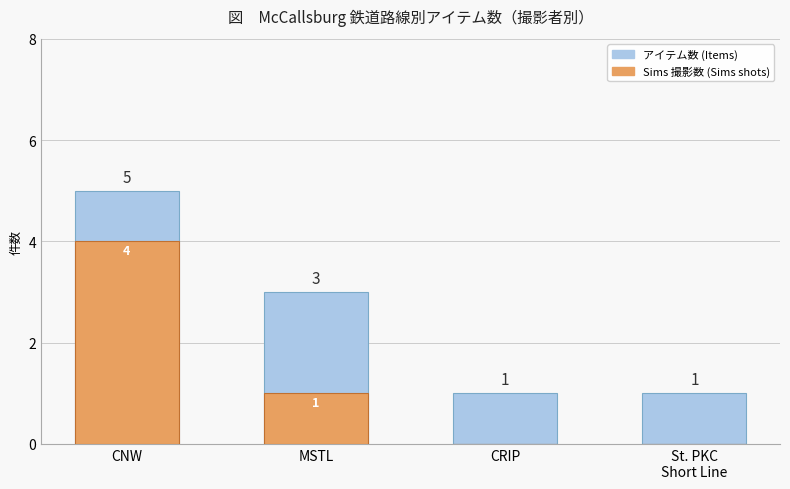

Rank the series by their maximum value, from highest to lowest.

アイテム数 (Items), Sims 撮影数 (Sims shots)